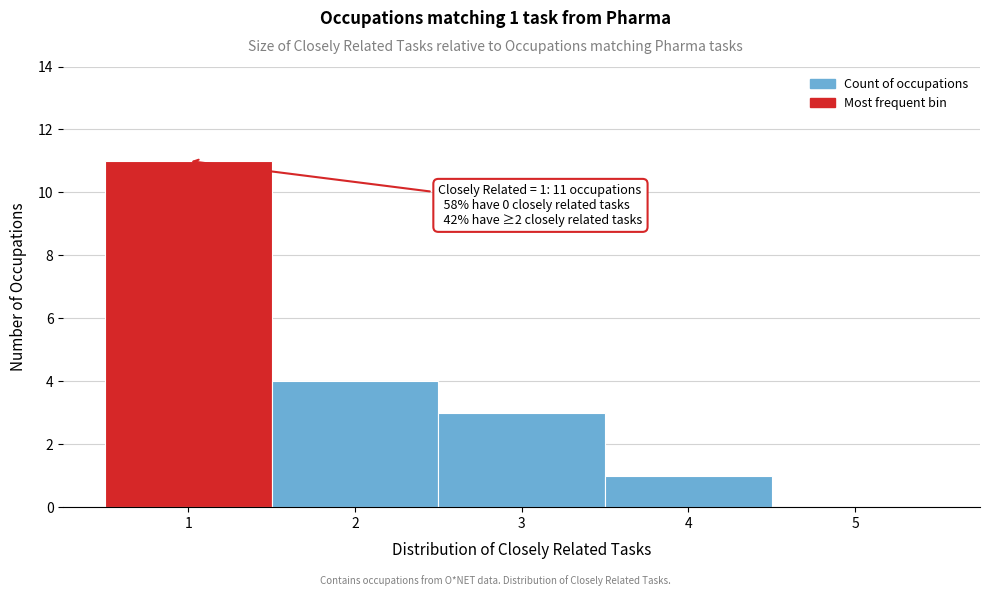

Over which range of the x-axis is the bar tallest?

0.5 to 1.5